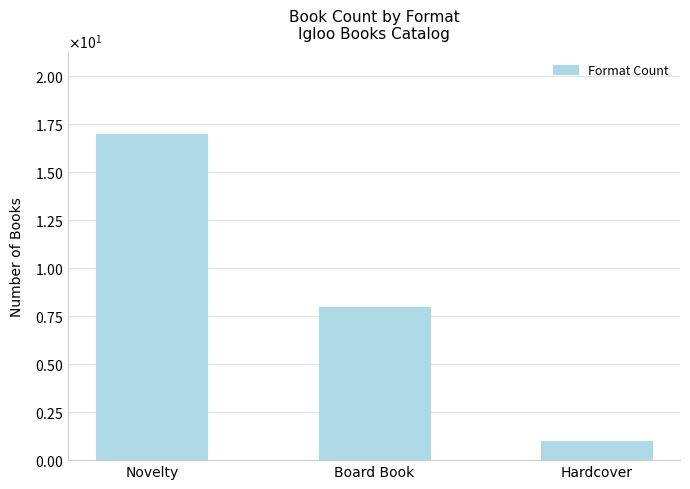

Does the chart contain any negative values?

No